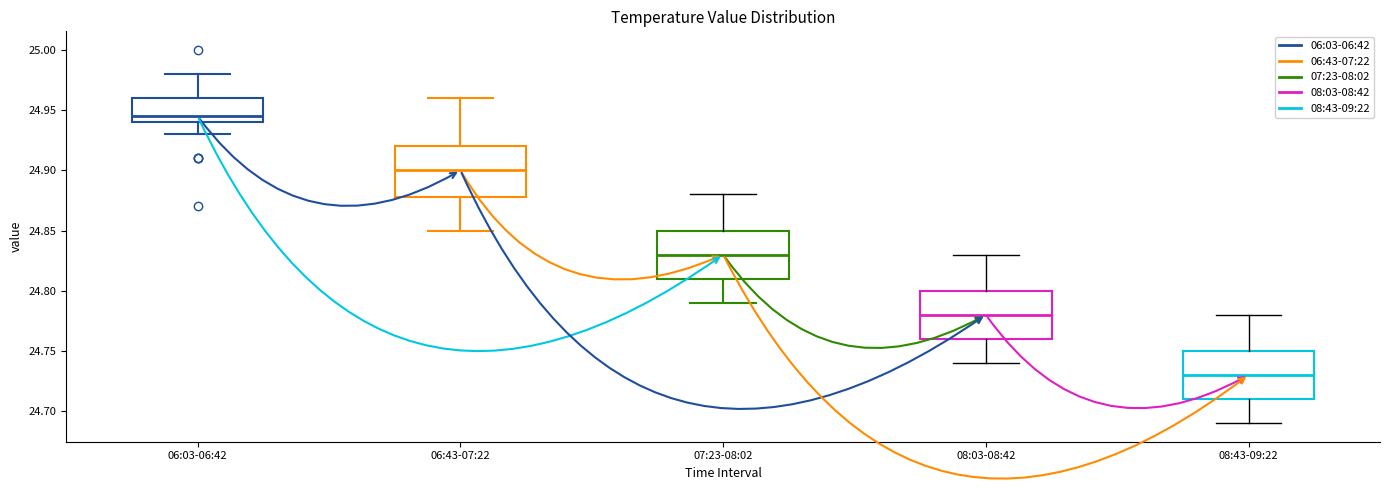

Which box's median line is the lowest?

08:43-09:22